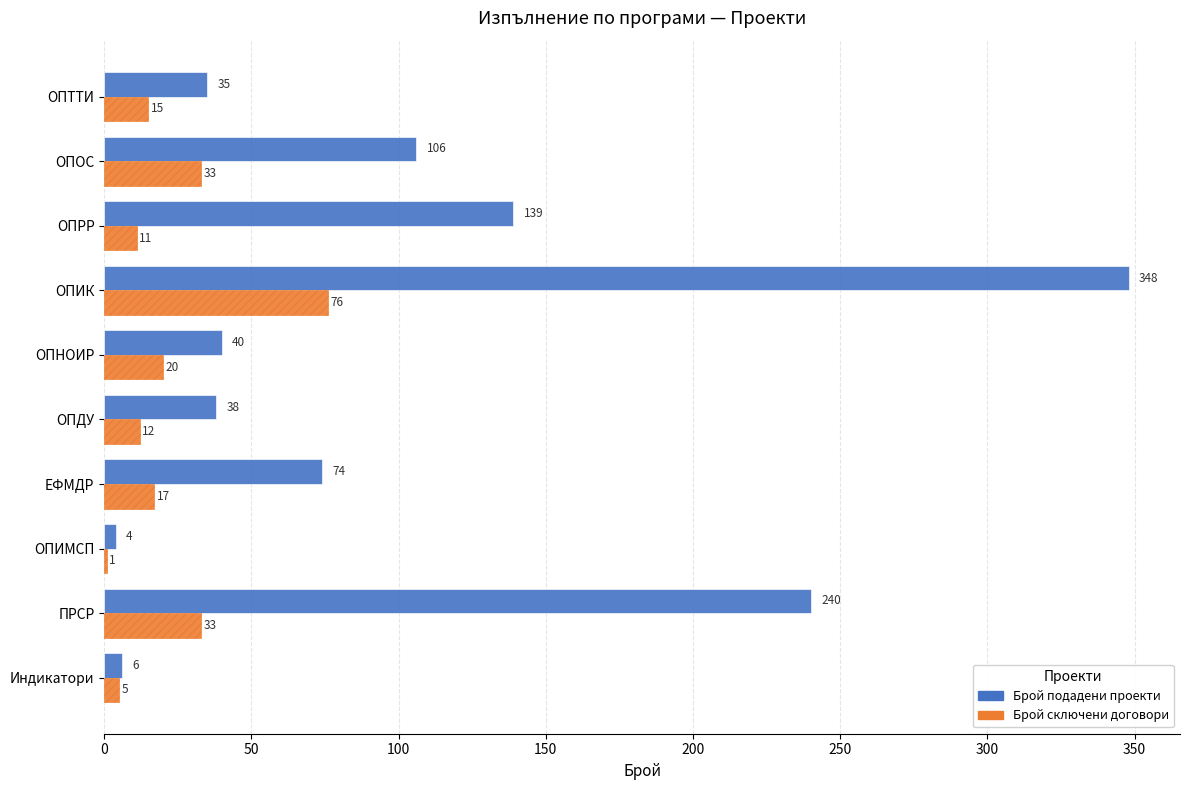

The value of Брой сключени договори at ОПНОИР is 20. True or false?

True